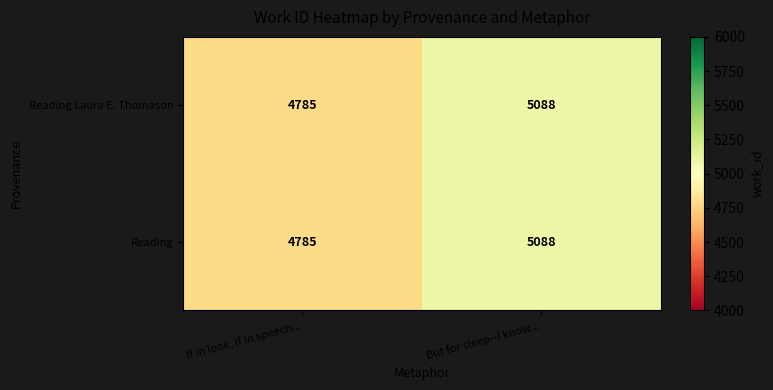

What is the sum of all Reading Laura E. Thomason values?

9873